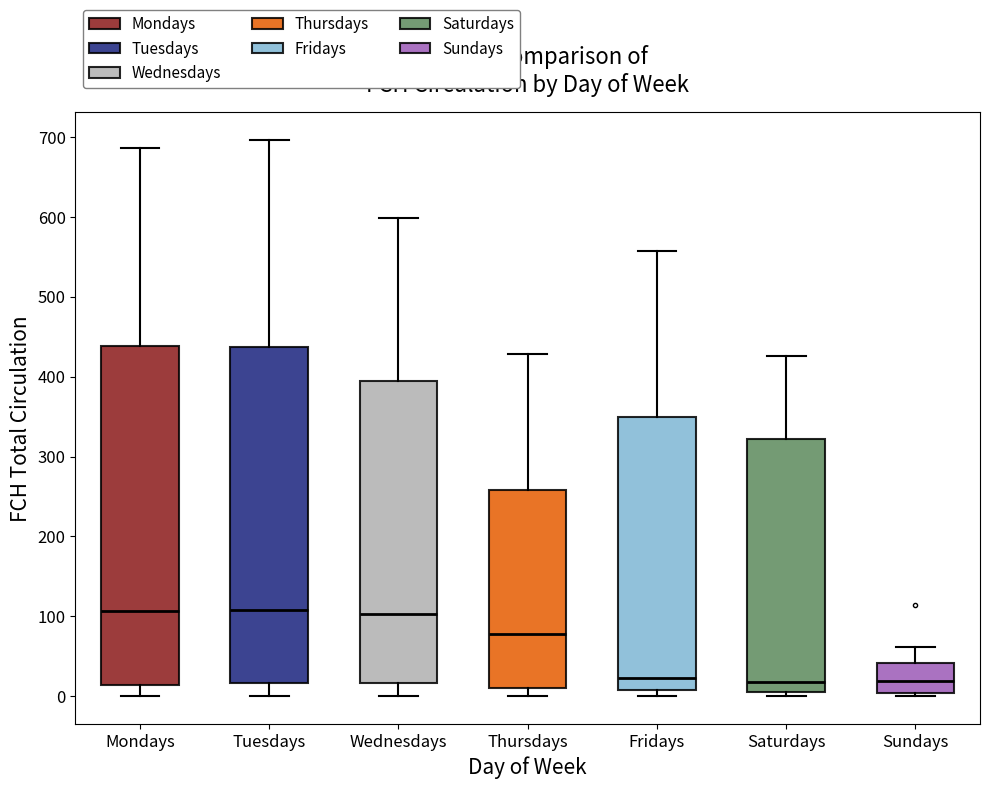

Where is the upper edge of the box for Thursdays on the y-axis? The values are not printed on the chart, so give them approximately, as read against the axis.

260